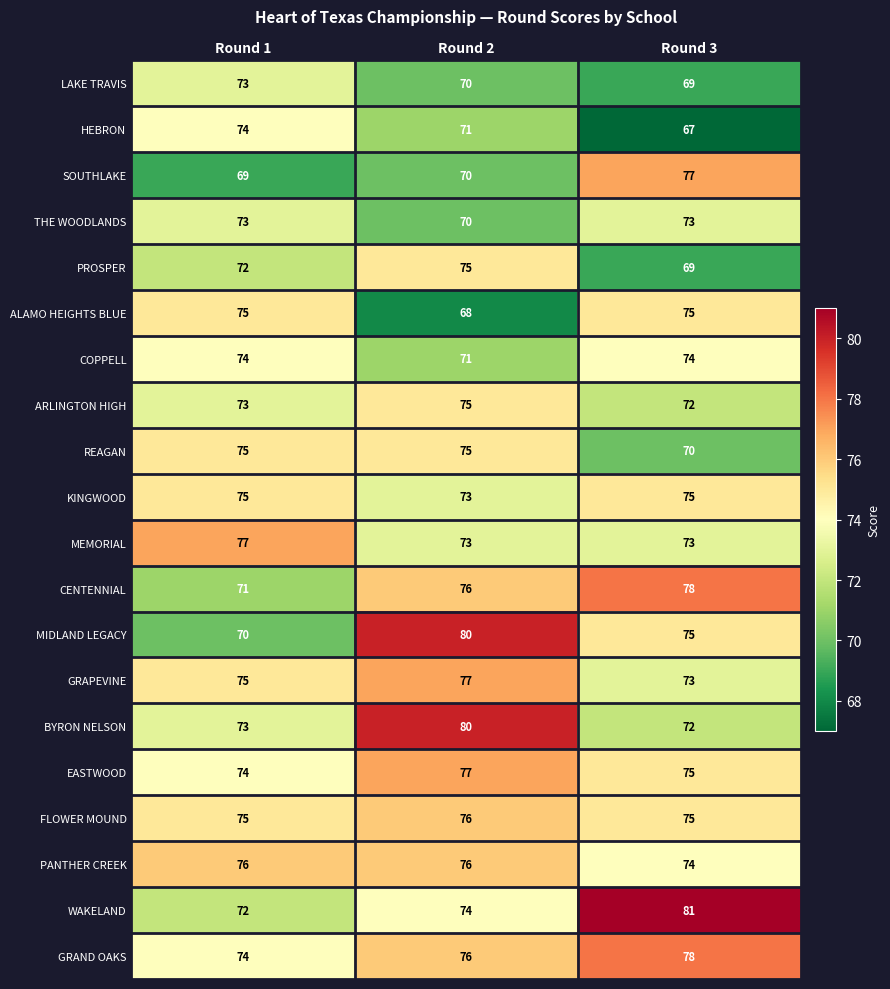

What is the sum of the ALAMO HEIGHTS BLUE values at Round 3 and Round 1?

150